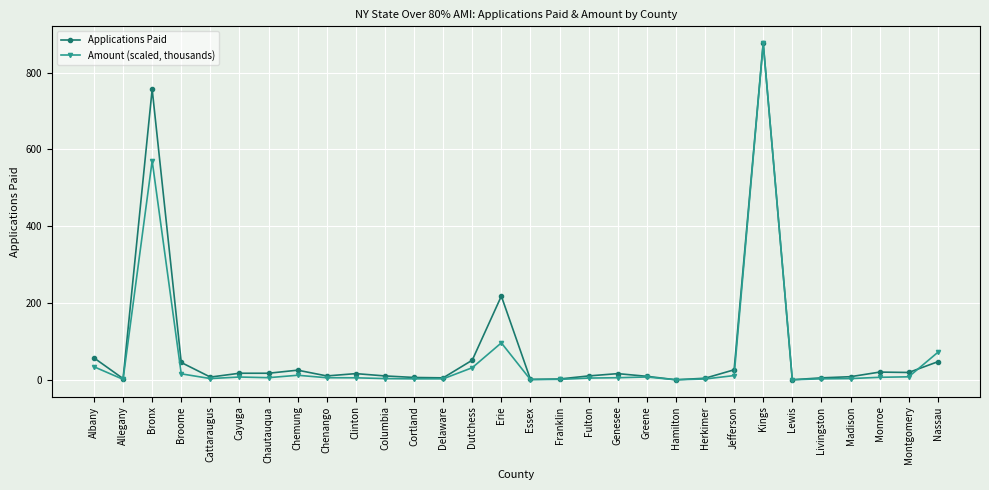

Which series changed the most between Allegany and Dutchess?

Applications Paid